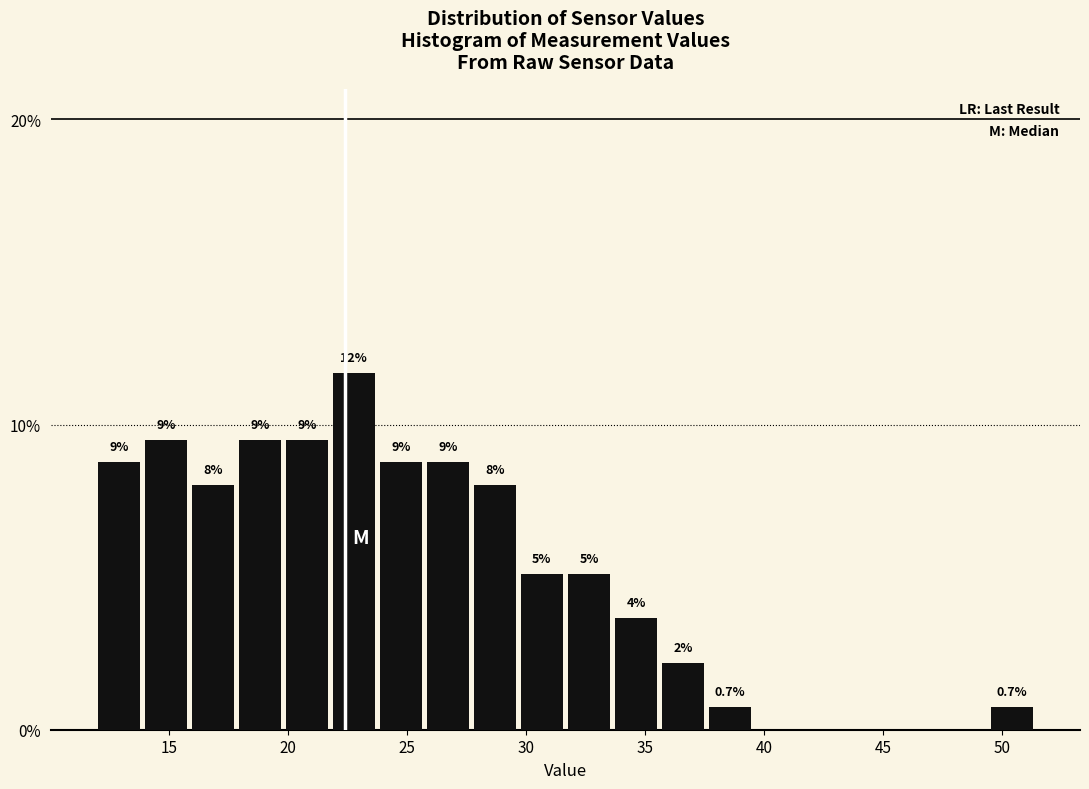

Around what value on the x-axis is the tallest bar? Give the approximate position of its centre, as read against the axis.

23.0